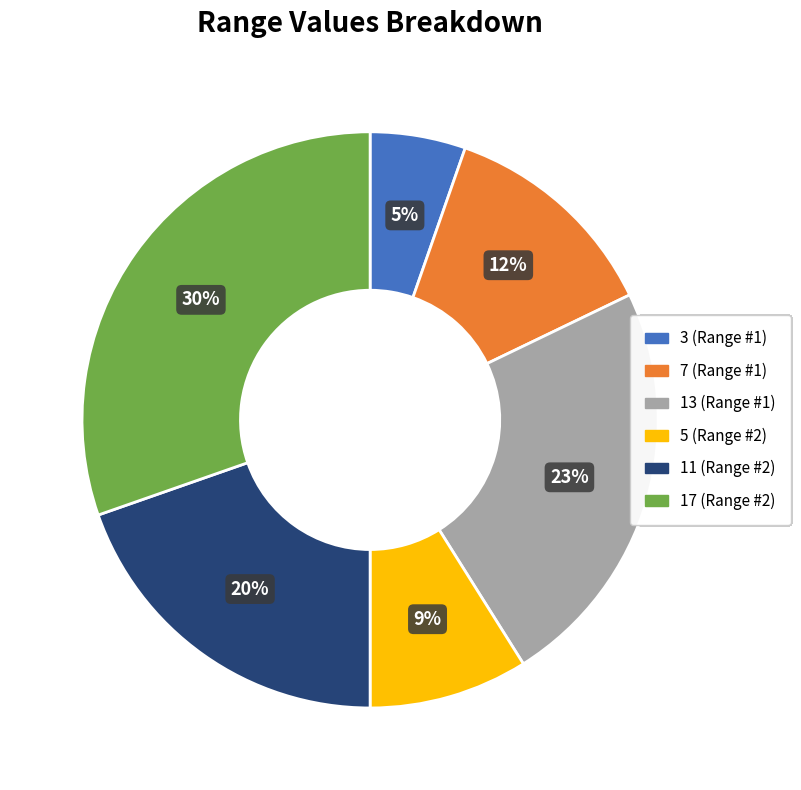

Does any single category account for the majority?

No